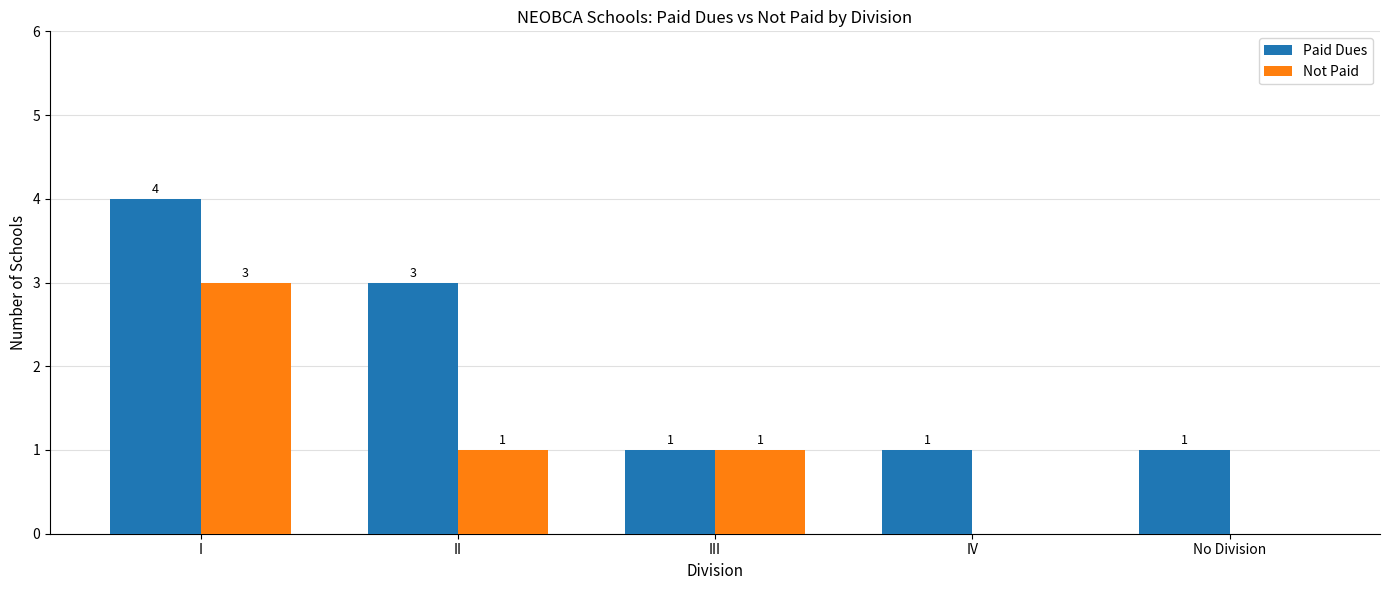

True or false: Not Paid has a value of 0 at No Division.

True